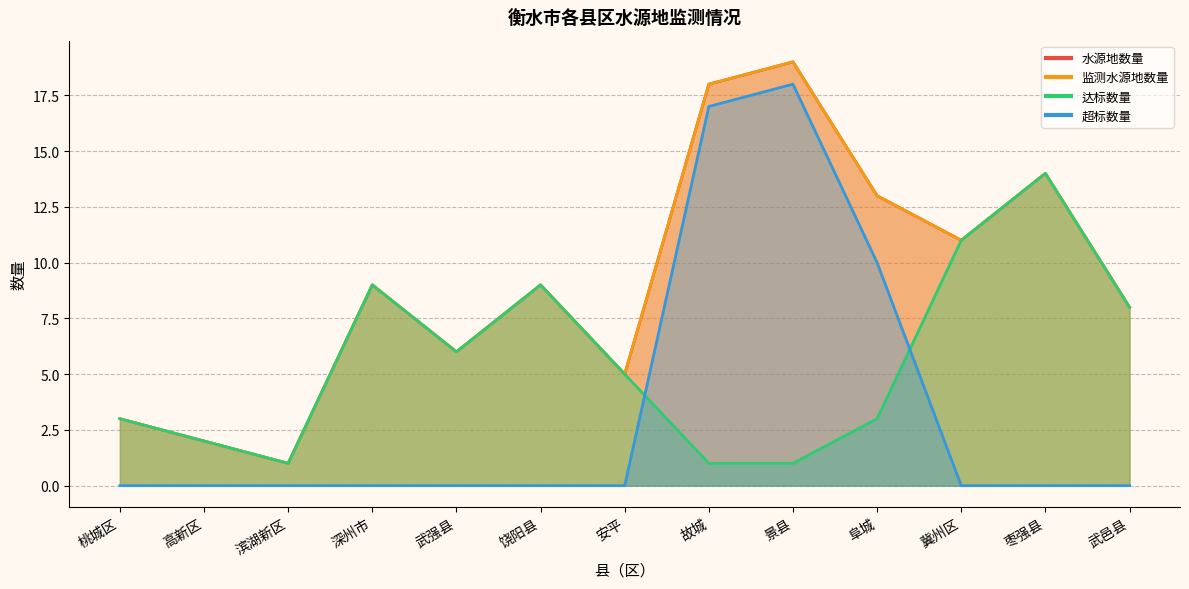

What are all the series names shown in the legend?

水源地数量, 监测水源地数量, 达标数量, 超标数量